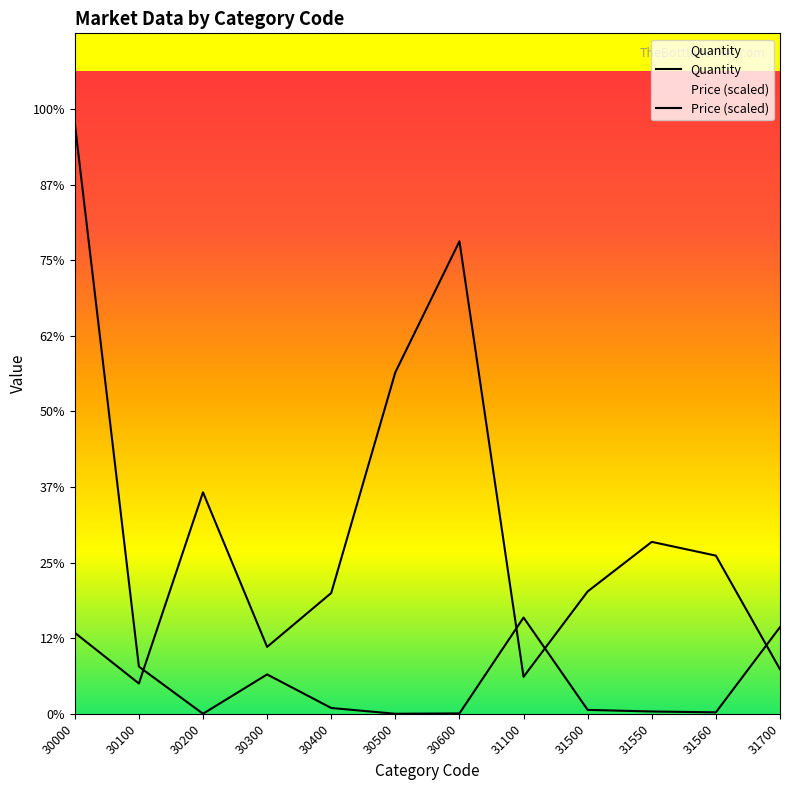

Which category has the highest value in the Quantity series?

30000